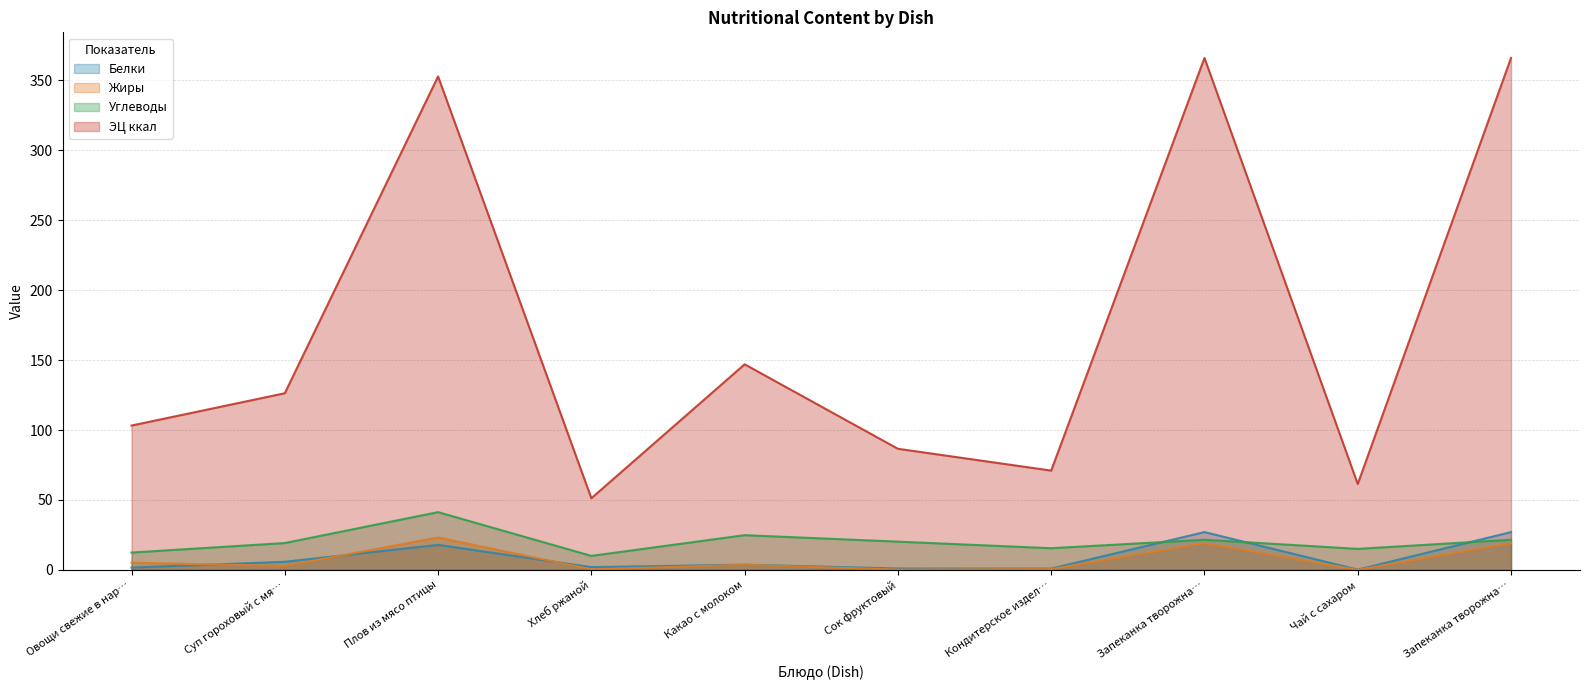

True or false: Жиры has more than 1 interior local peaks.

True